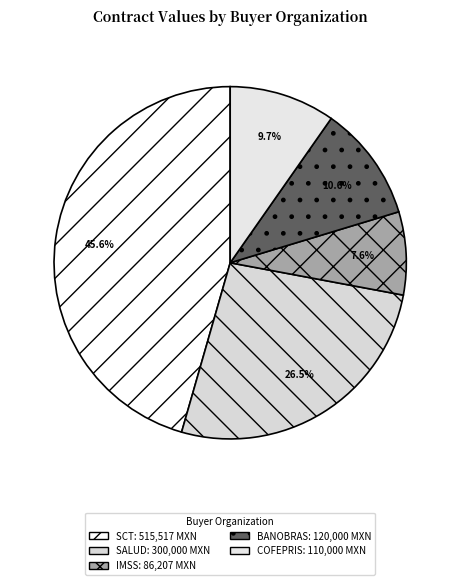

Count the number of slices in the pie.

5